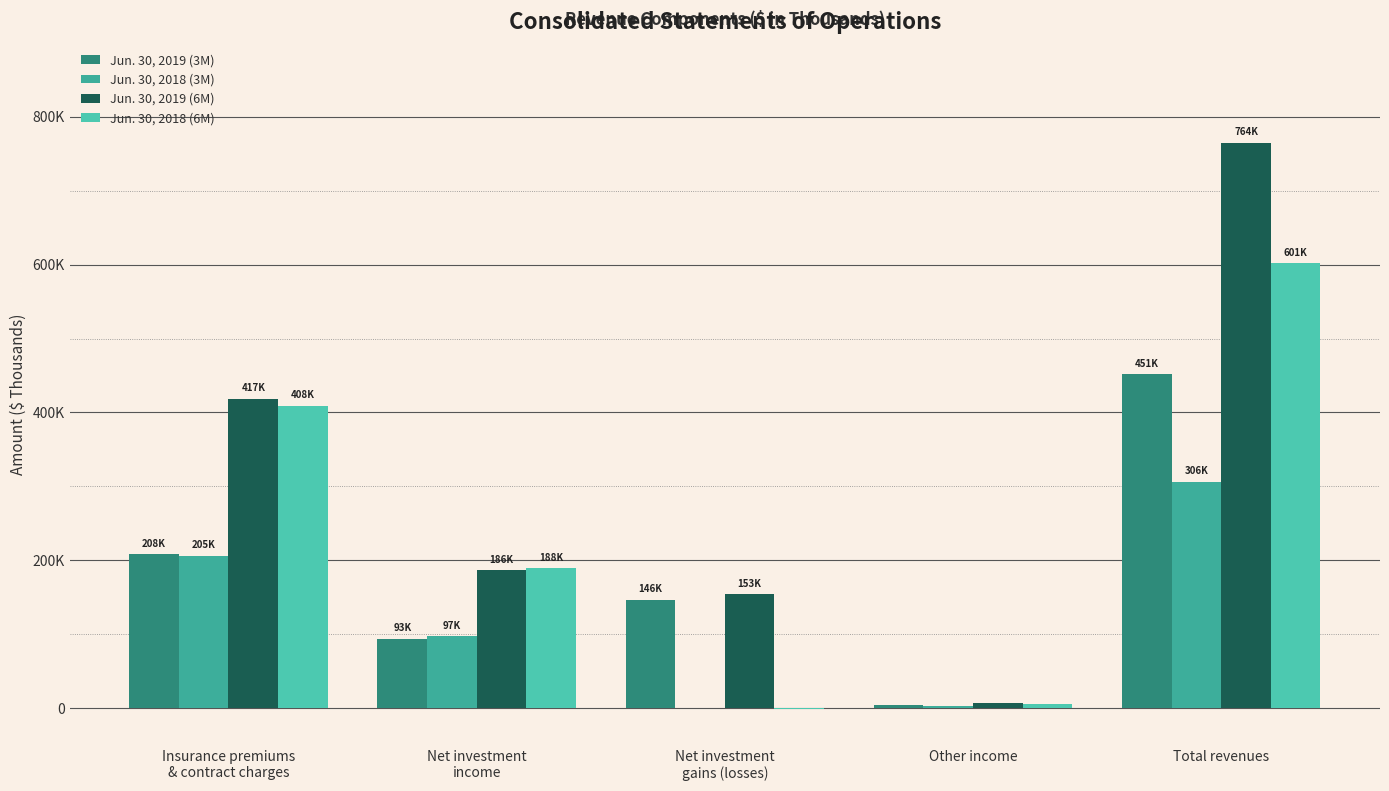

True or false: Jun. 30, 2018 (3M) has a value of 735 at Net investment
gains (losses).

True